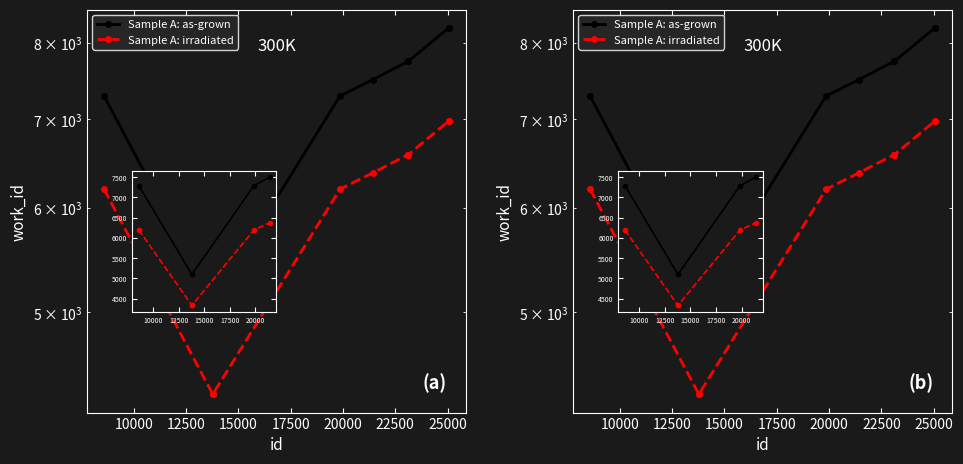

The value of Sample A: irradiated at 7500 is 6197.3. True or false?

True